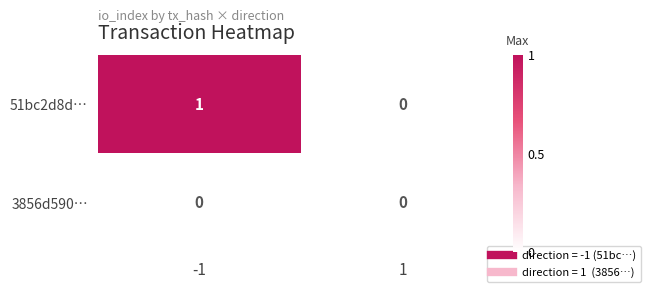

Rank the categories by 51bc2d8d… value from highest to lowest.

-1, 1